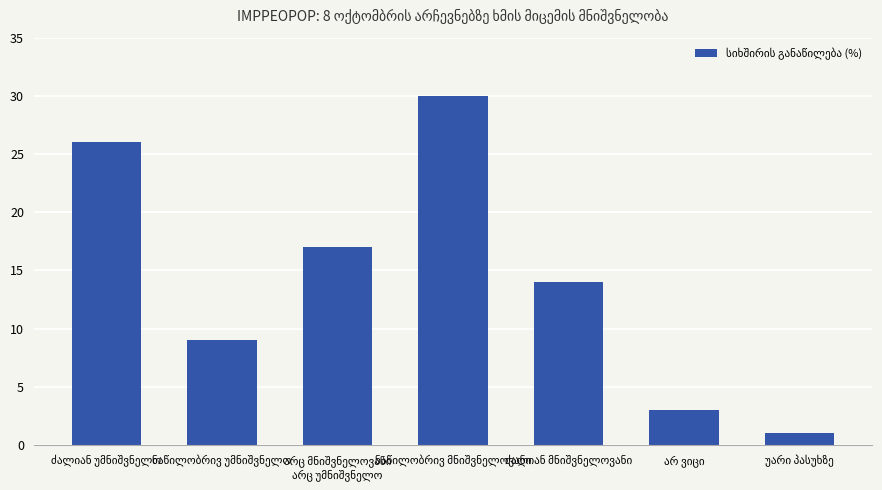

What is the sum of all values?

100